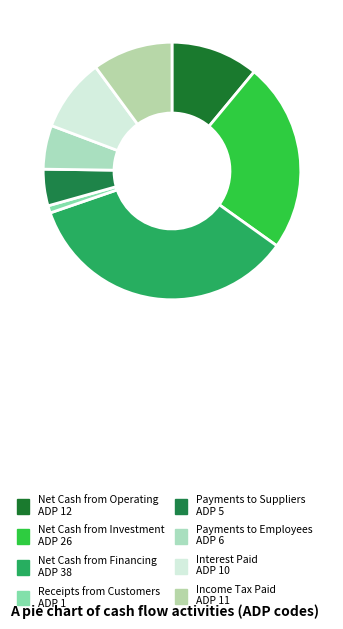

Which category has the smallest portion of the pie?

Receipts from Customers ADP 1